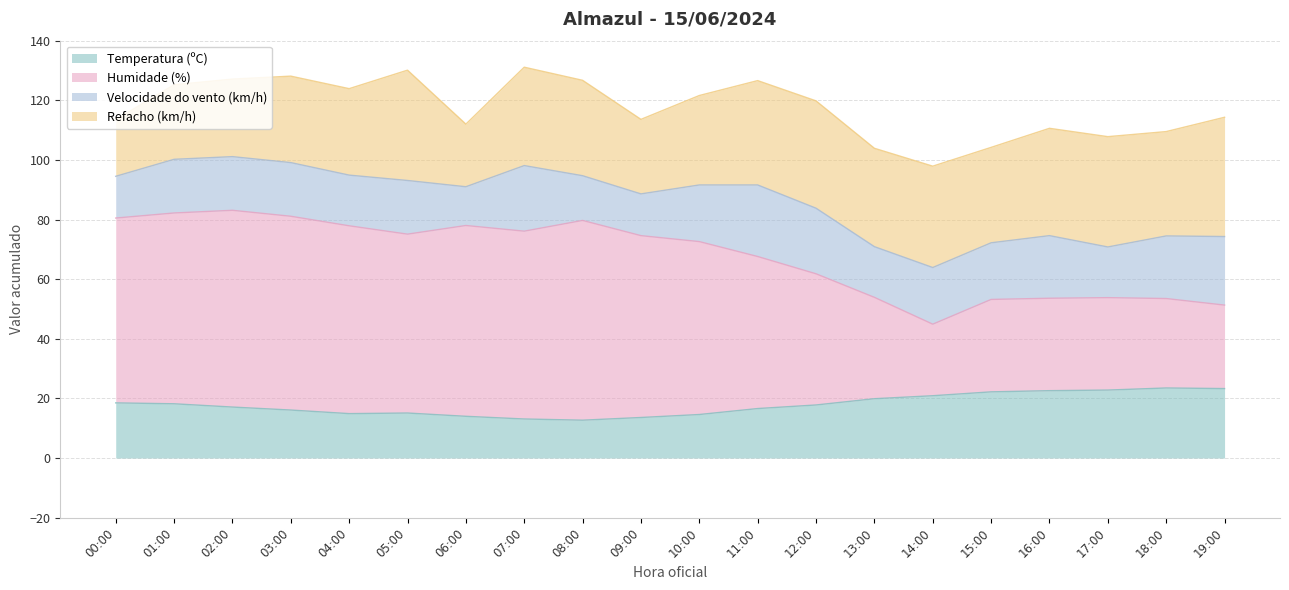

What is the highest value of the Temperatura (ºC) series?

23.5